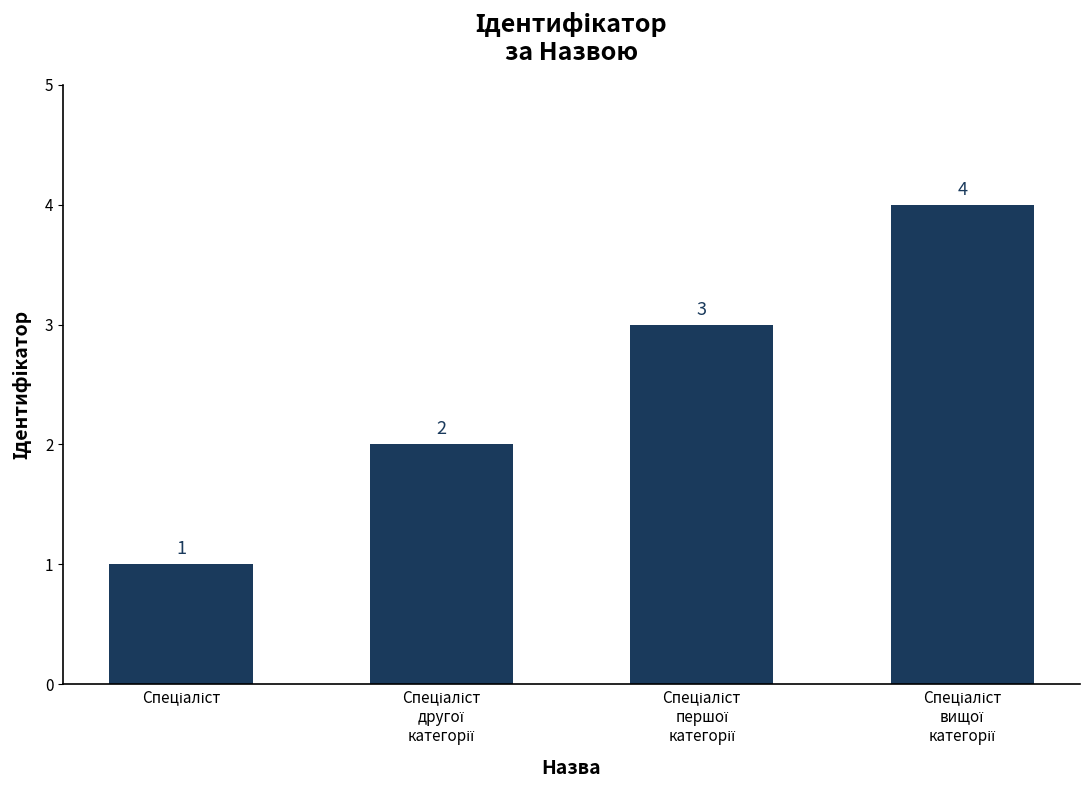

How many values are between 2 and 4?

3